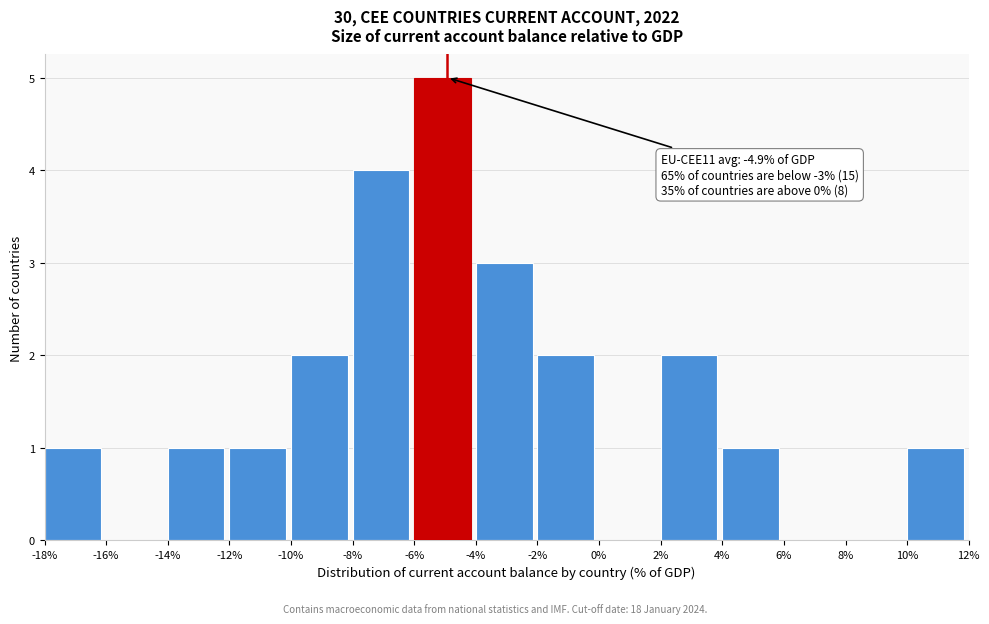

Which range on the x-axis has the tallest bar?

-6% to -4%